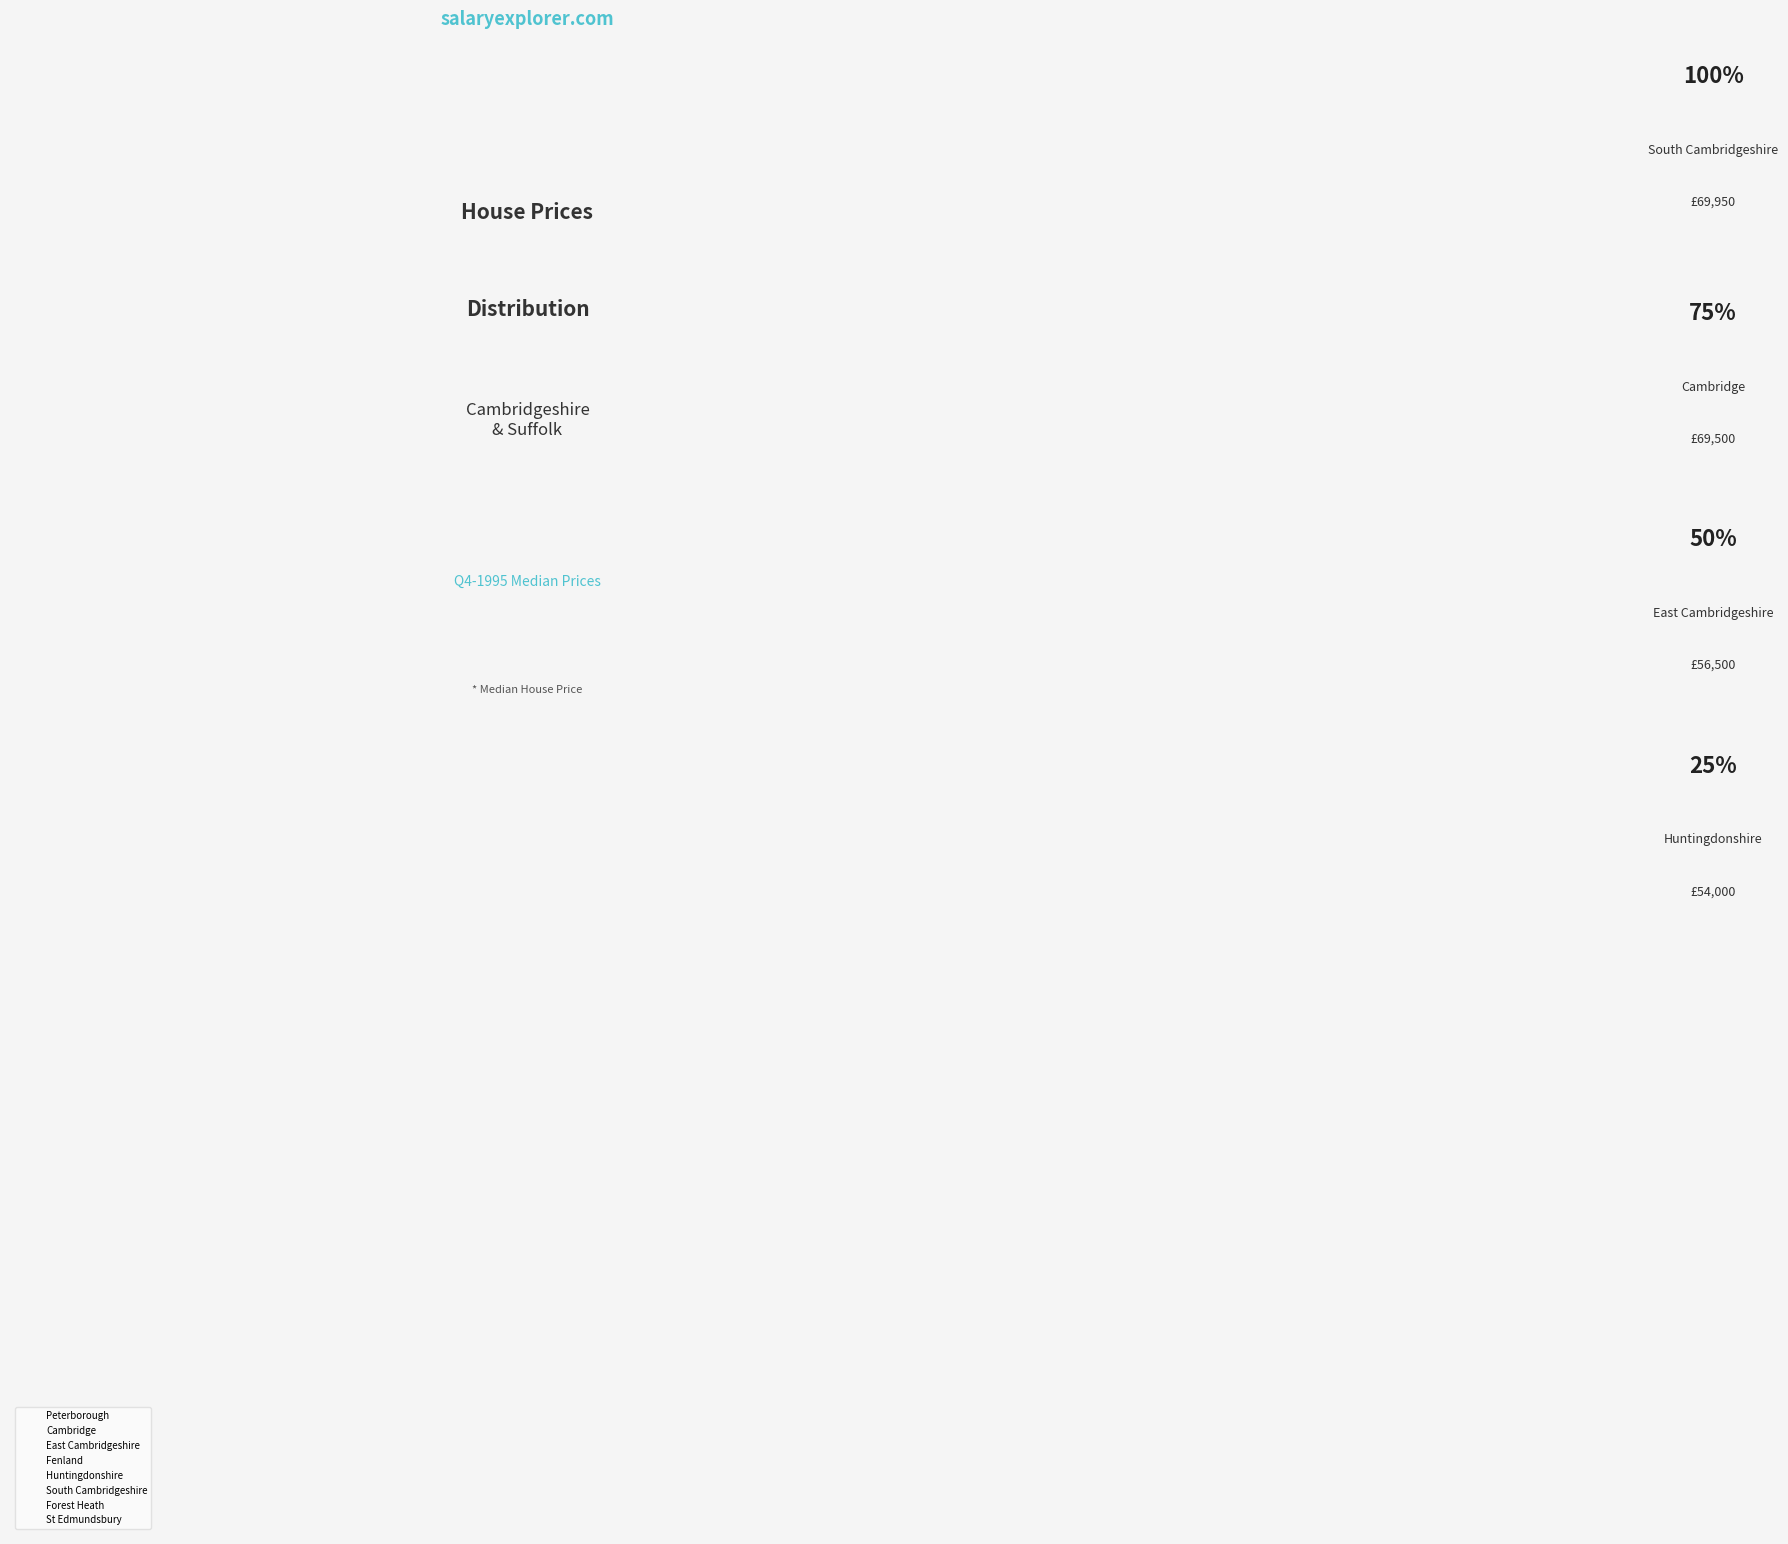

Which slice is the largest?

South Cambridgeshire